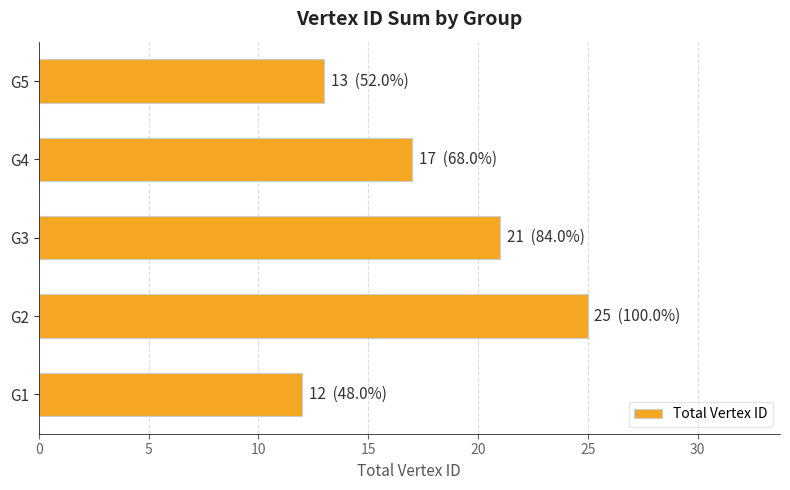

List the labels in order of value, smallest first.

G1, G5, G4, G3, G2